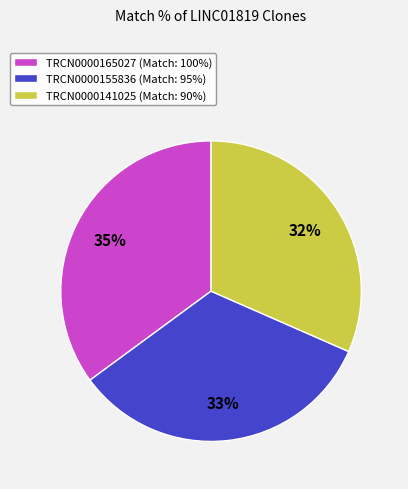

Does any single category account for the majority?

No